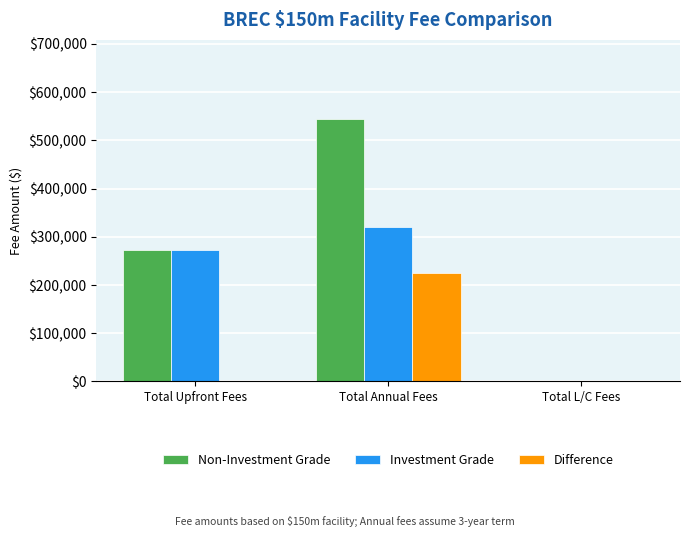

The value of Difference at Total Upfront Fees is 0. True or false?

True